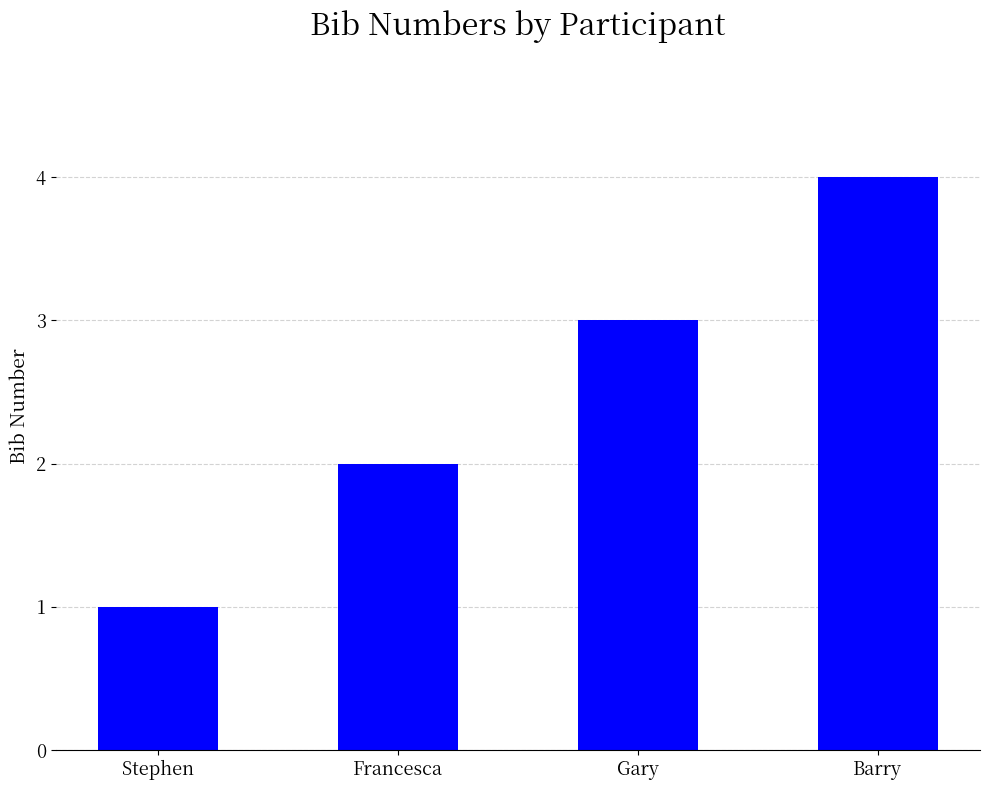

Which category has the highest value across all series?

Barry